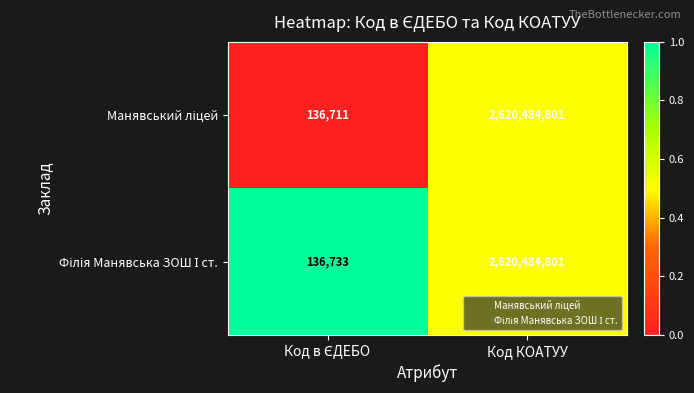

At which category is the sum across all series the highest?

Код КОАТУУ